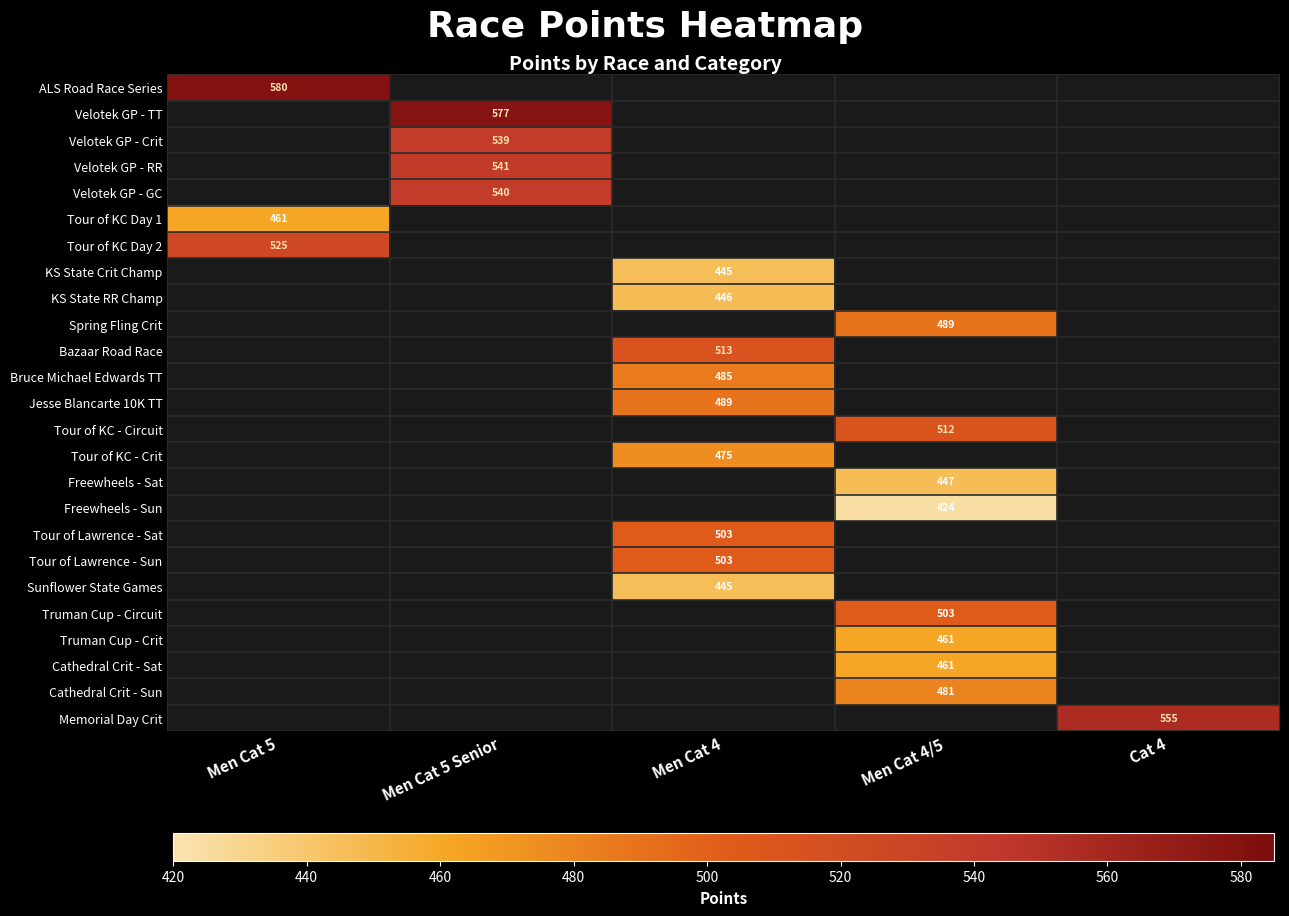

The Velotek GP - GC series shows 540 at Men Cat 5 Senior. True or false?

True